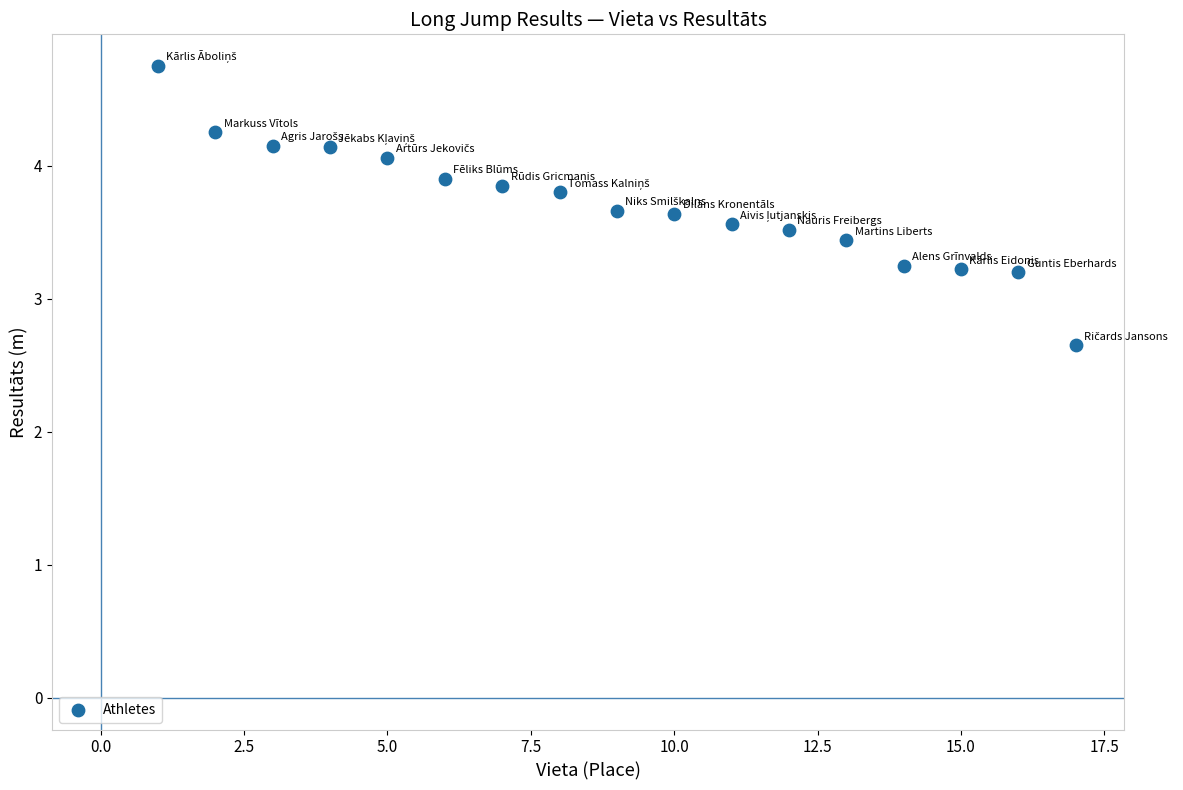

What is the range of X values (max minus min)?

16.0